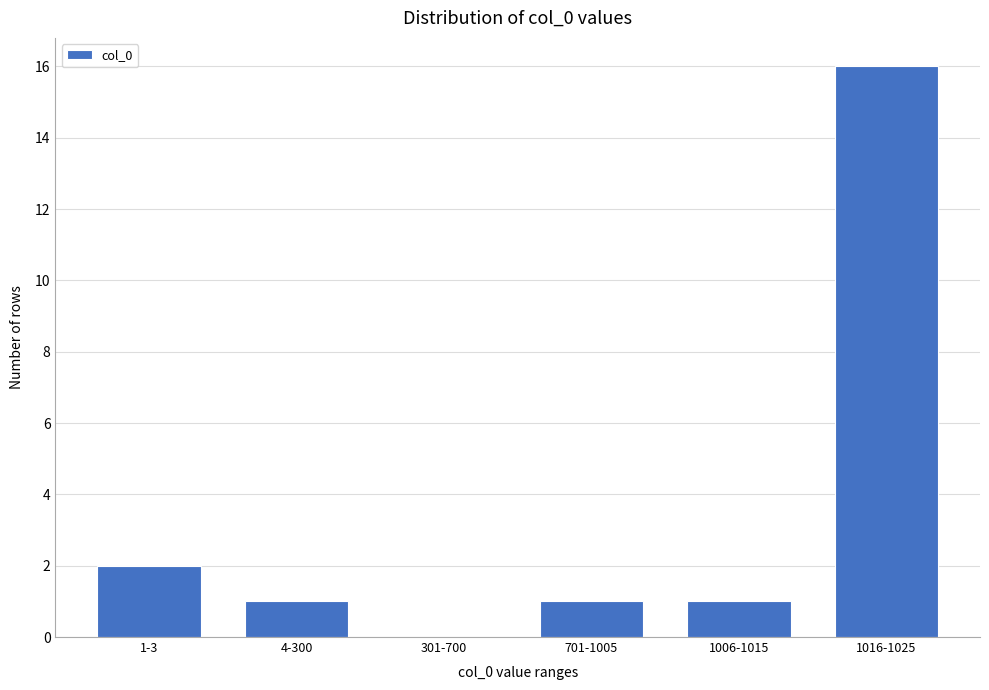

Reading left to right, transcribe all the data shown in this chart.

1-3=2	4-300=1	301-700=0	701-1005=1	1006-1015=1	1016-1025=16